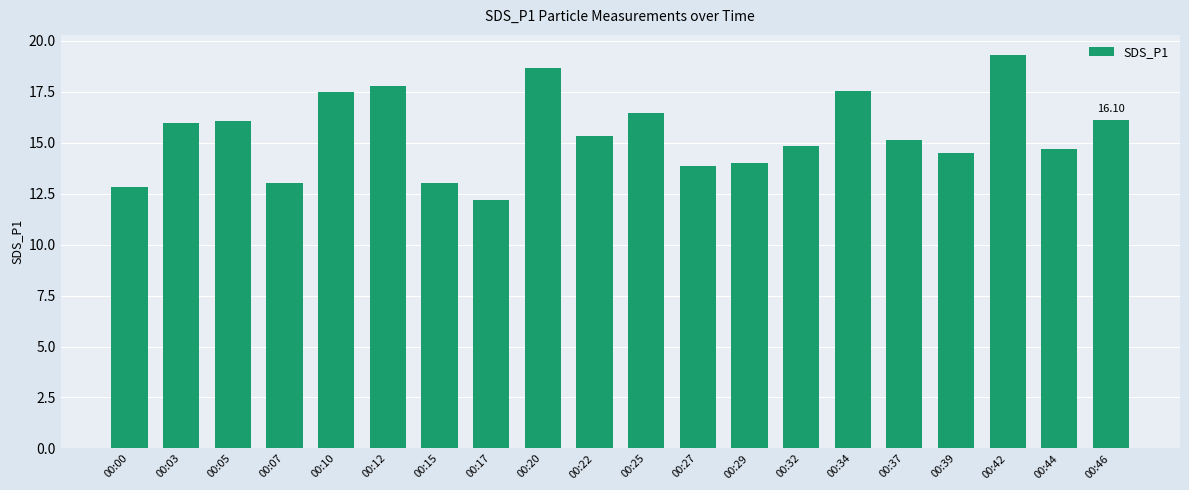

What is the average value?

15.4